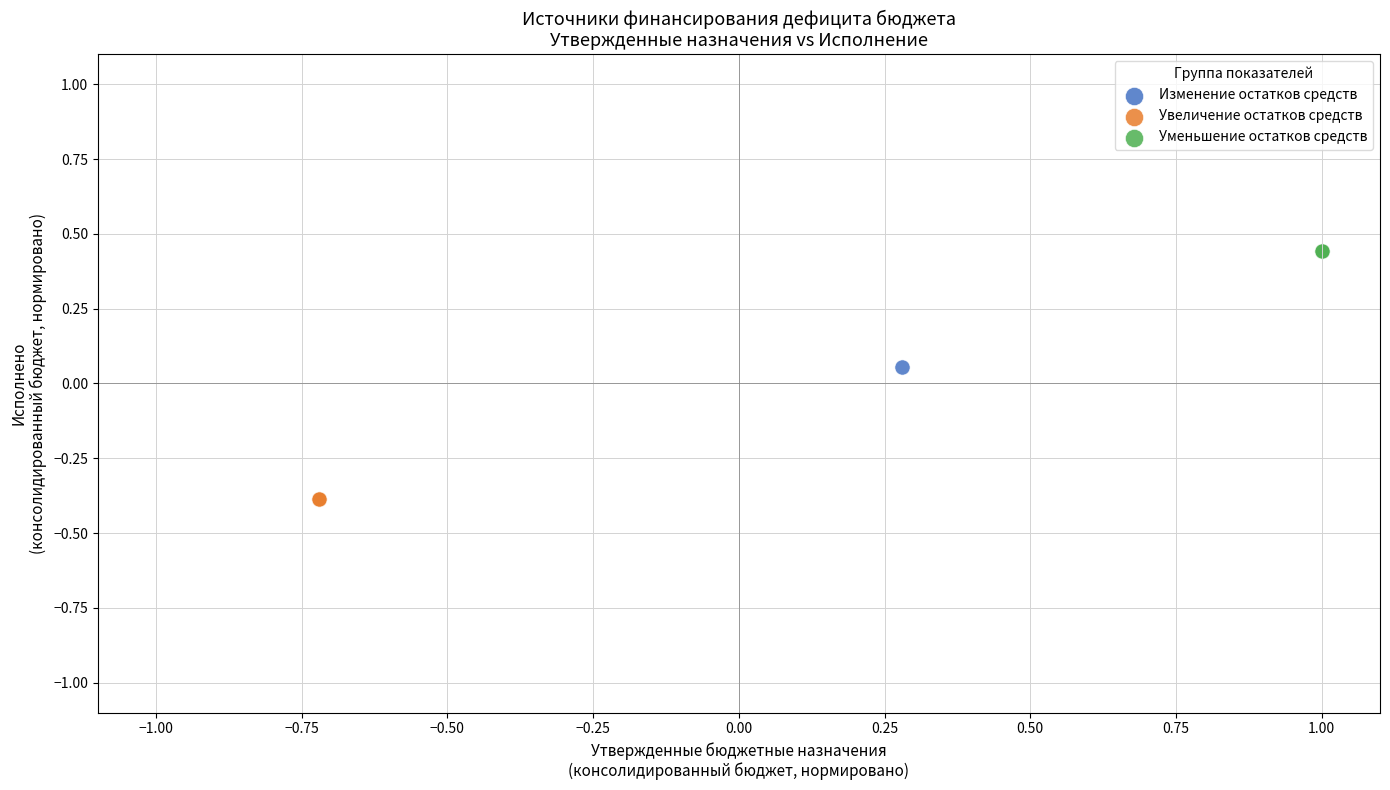

Which series reaches the maximum Y coordinate?

Уменьшение остатков средств